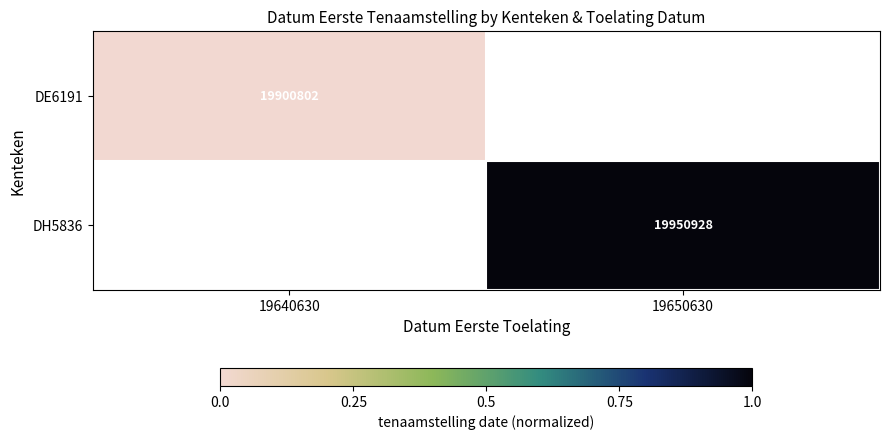

The value of DE6191 at 19640630 is 19900802. True or false?

True